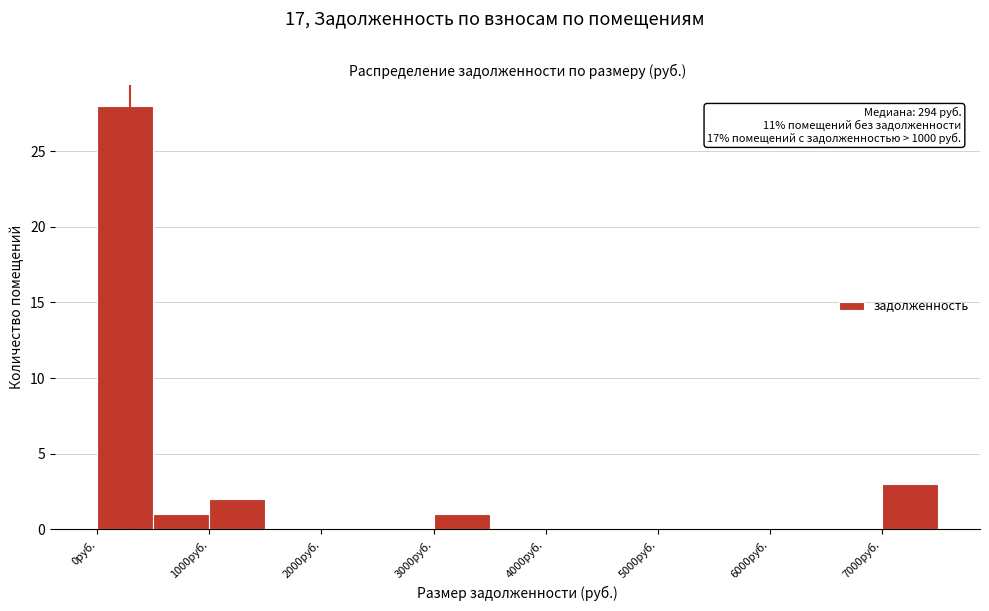

Over which range of the x-axis is the bar tallest?

0 to 500